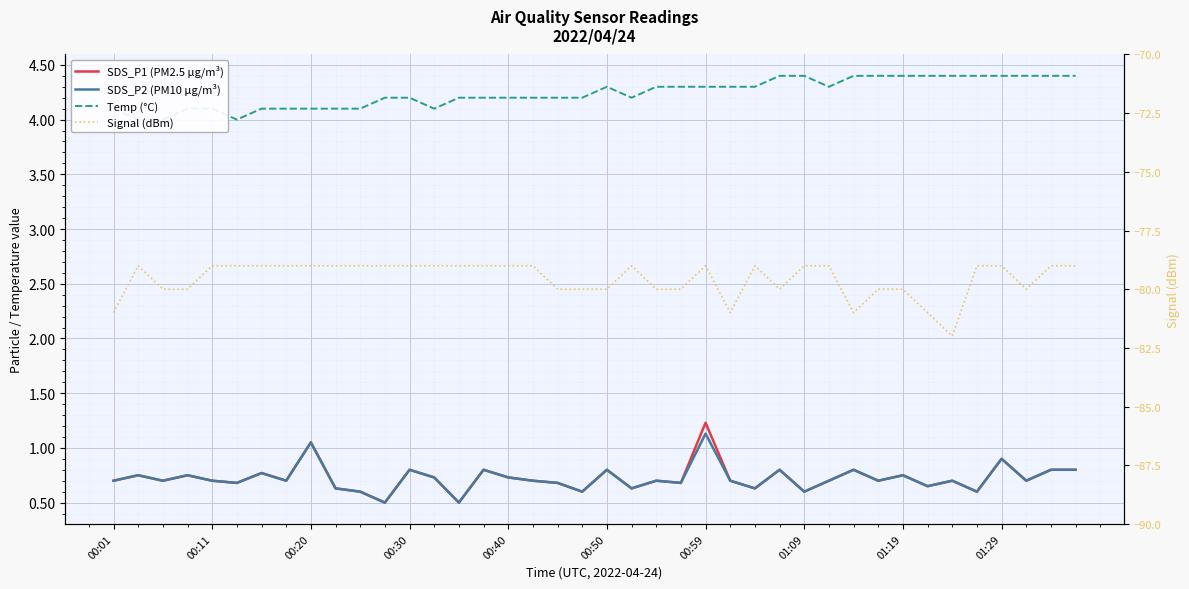

True or false: Temp (°C) and Signal (dBm) intersect in this chart.

False